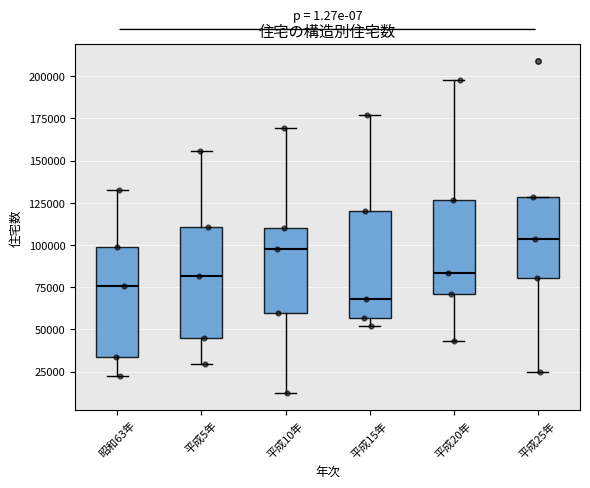

Which box's median line is the lowest?

平成15年